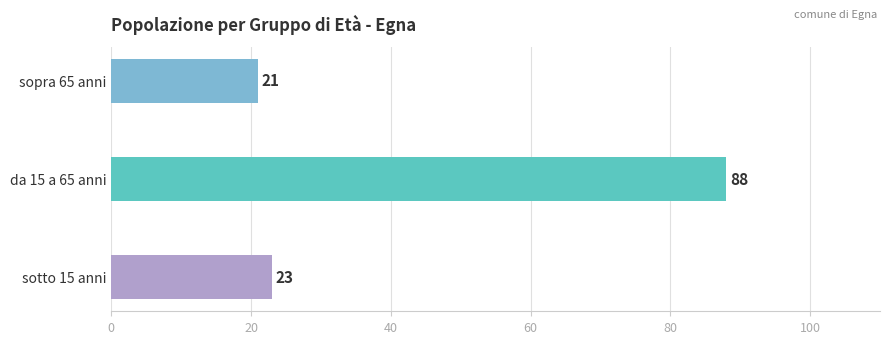

What is the minimum value shown in the chart?

21